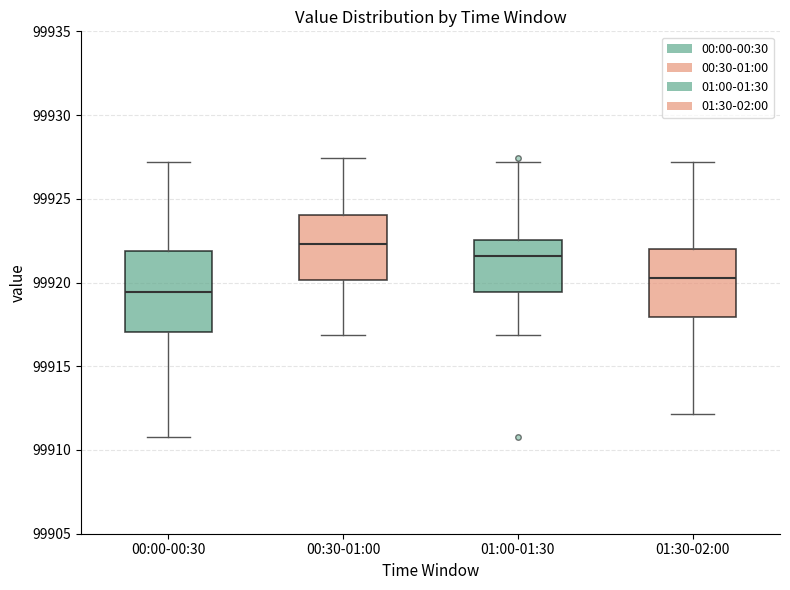

Which box is the tallest, from its lower edge to its upper edge?

00:00-00:30